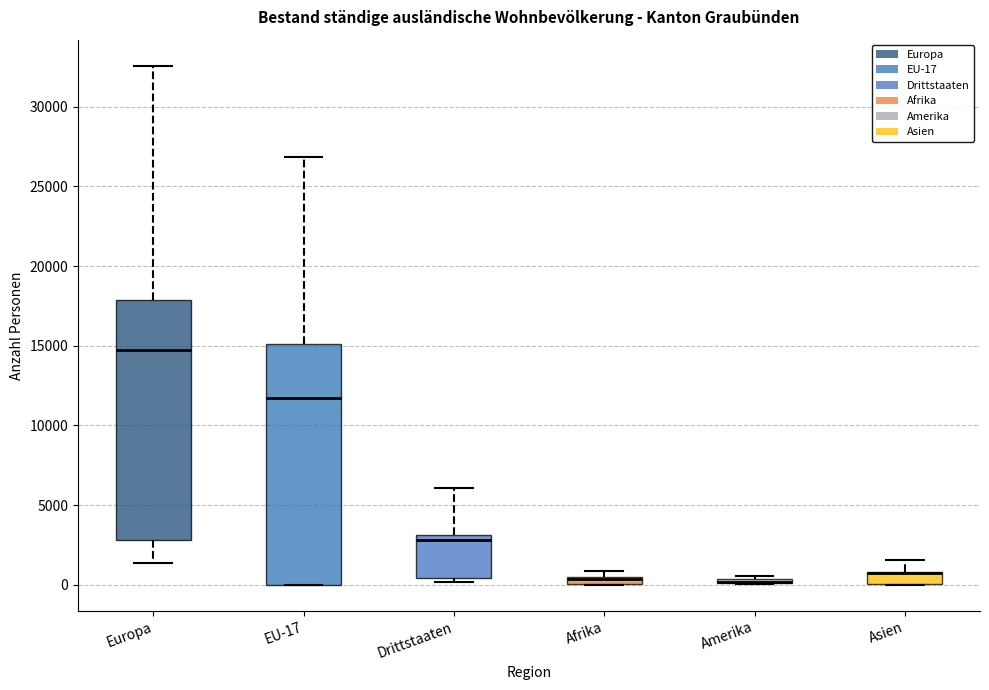

Where does the upper whisker of the box for EU-17 end on the y-axis? The values are not printed on the chart, so give them approximately, as read against the axis.

27000